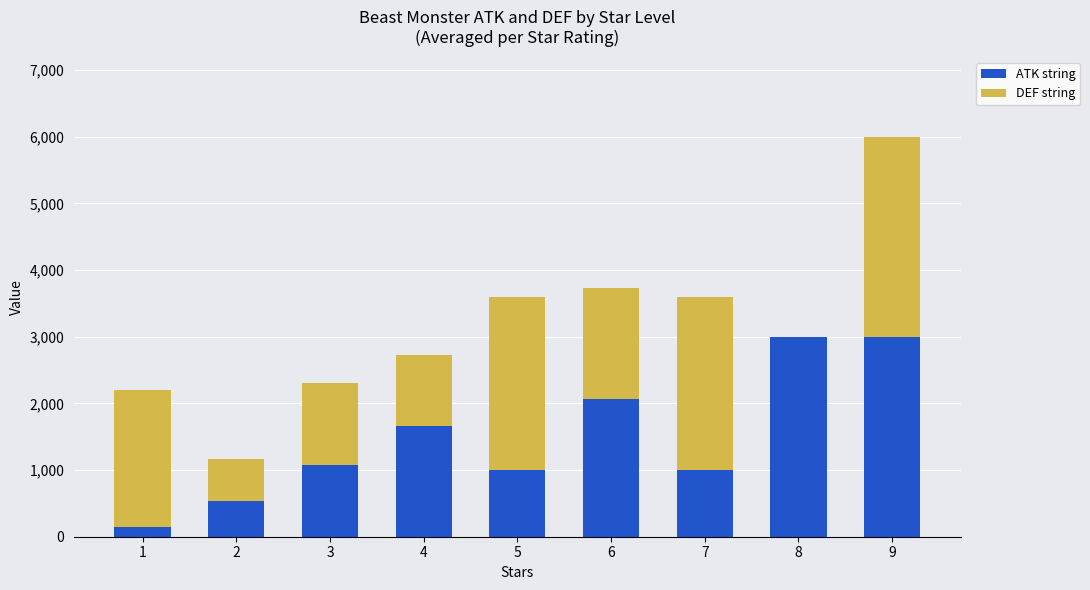

Reading left to right, what are the values for ATK string?

1=150	2=533	3=1073	4=1666	5=1000	6=2066	7=1000	8=3000	9=3000